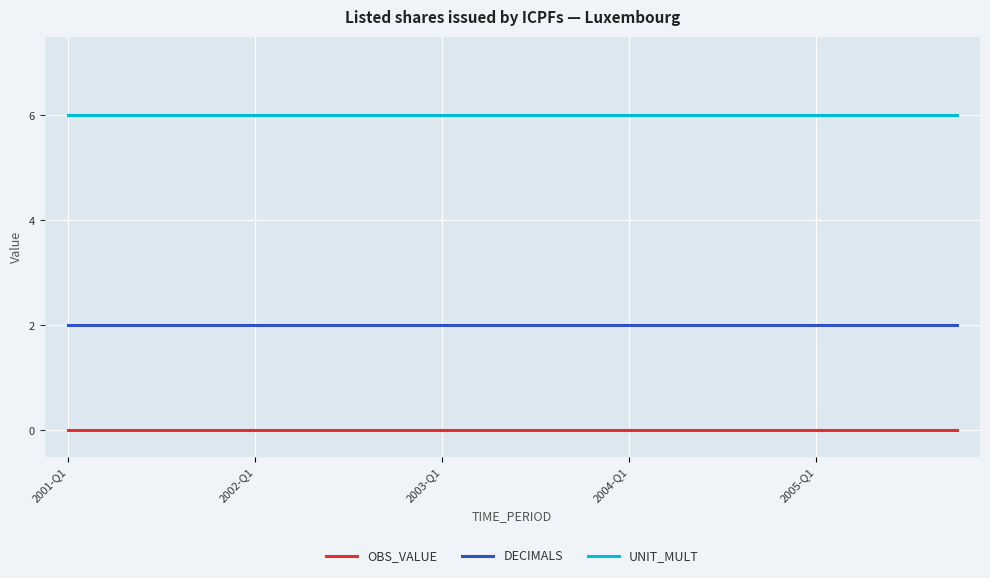

What are all the series names shown in the legend?

OBS_VALUE, DECIMALS, UNIT_MULT